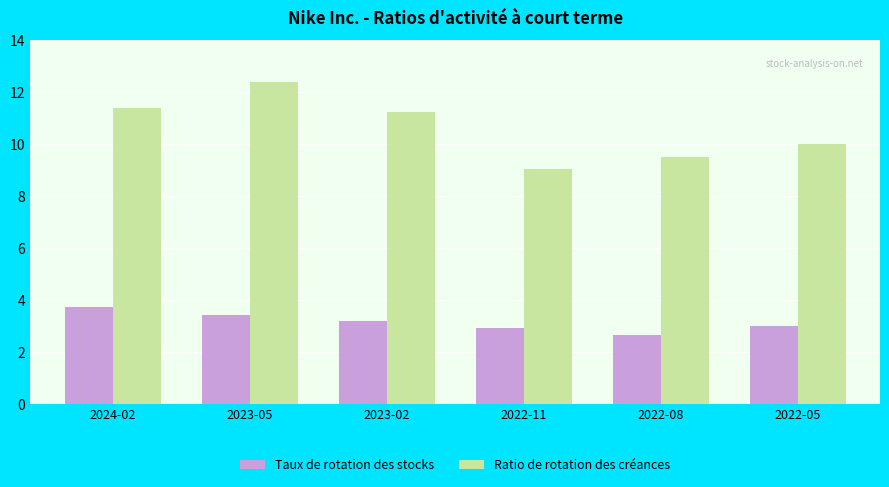

What are all the series names shown in the legend?

Taux de rotation des stocks, Ratio de rotation des créances